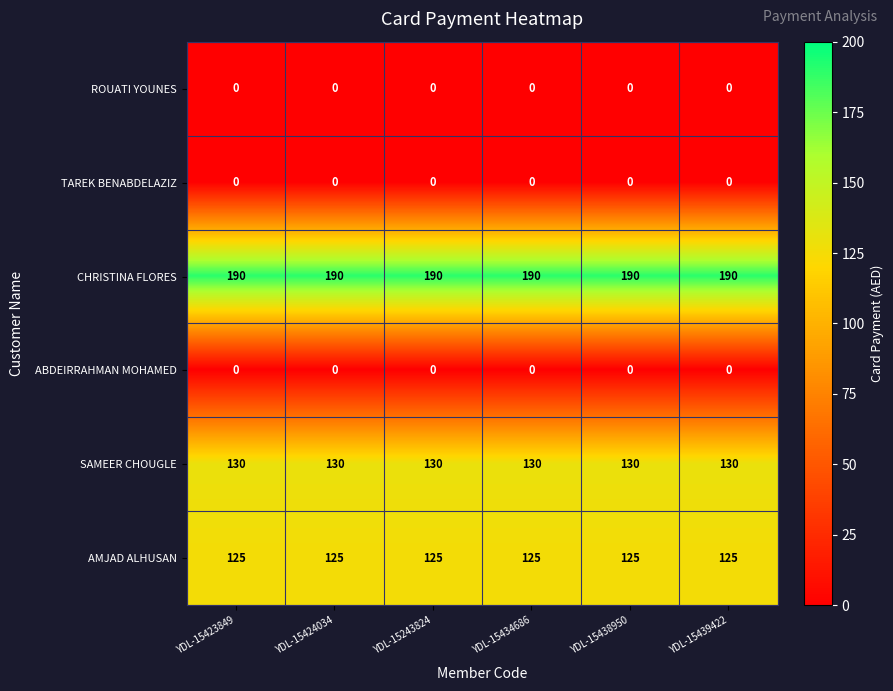

Is it true that CHRISTINA FLORES equals 190 at YDL-15243824?

True